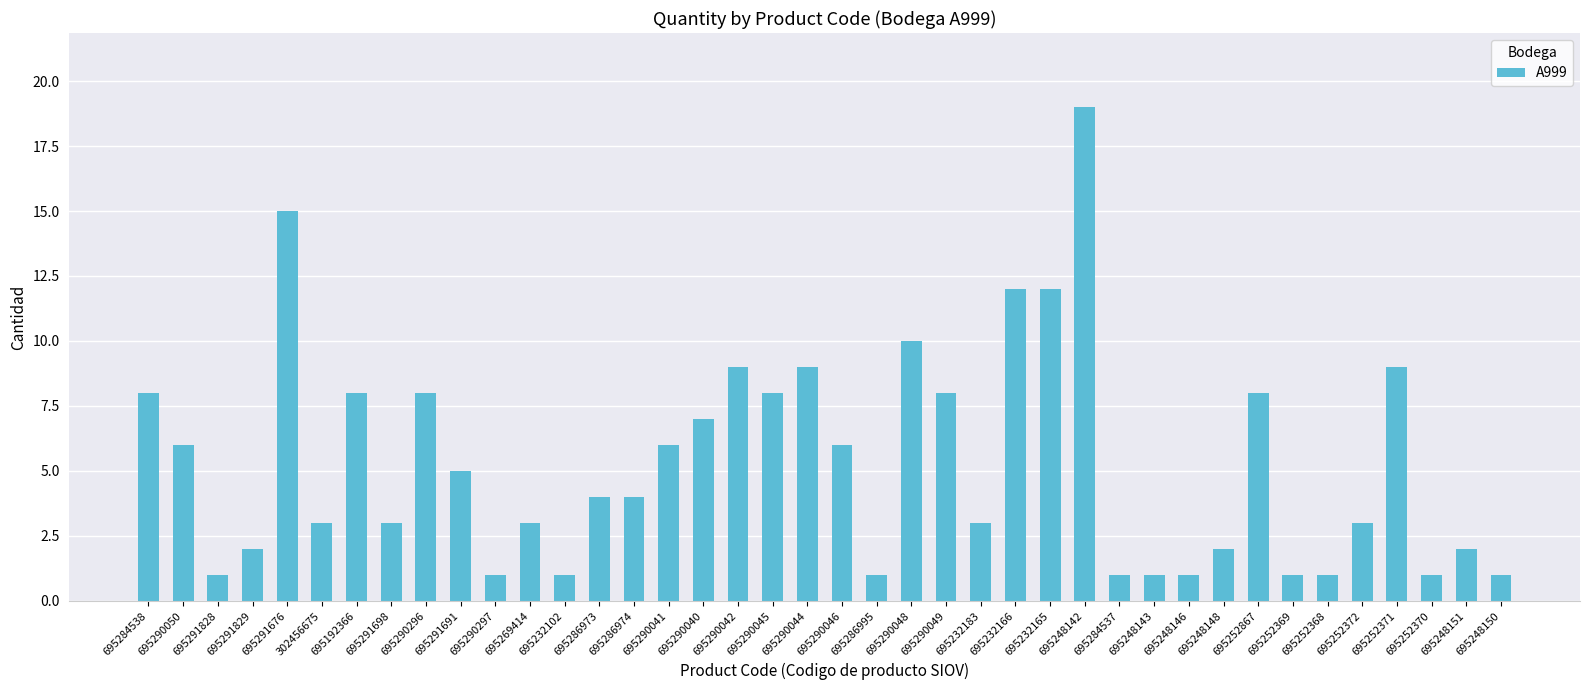

What is the label of the 19th bar from the right?

695286995